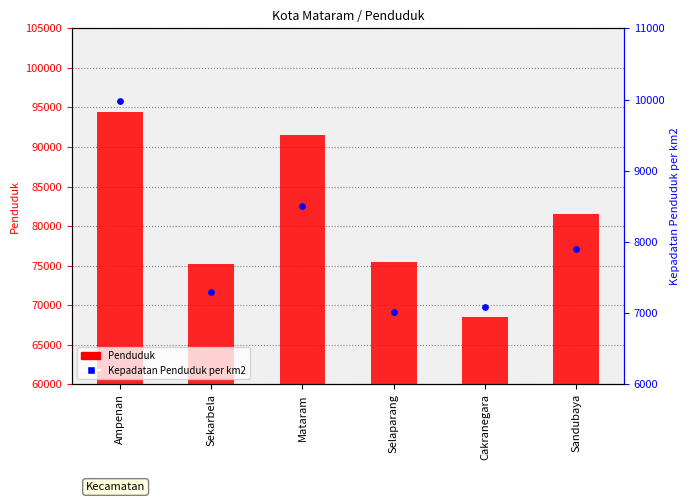

Which series reaches the maximum Y coordinate?

Penduduk